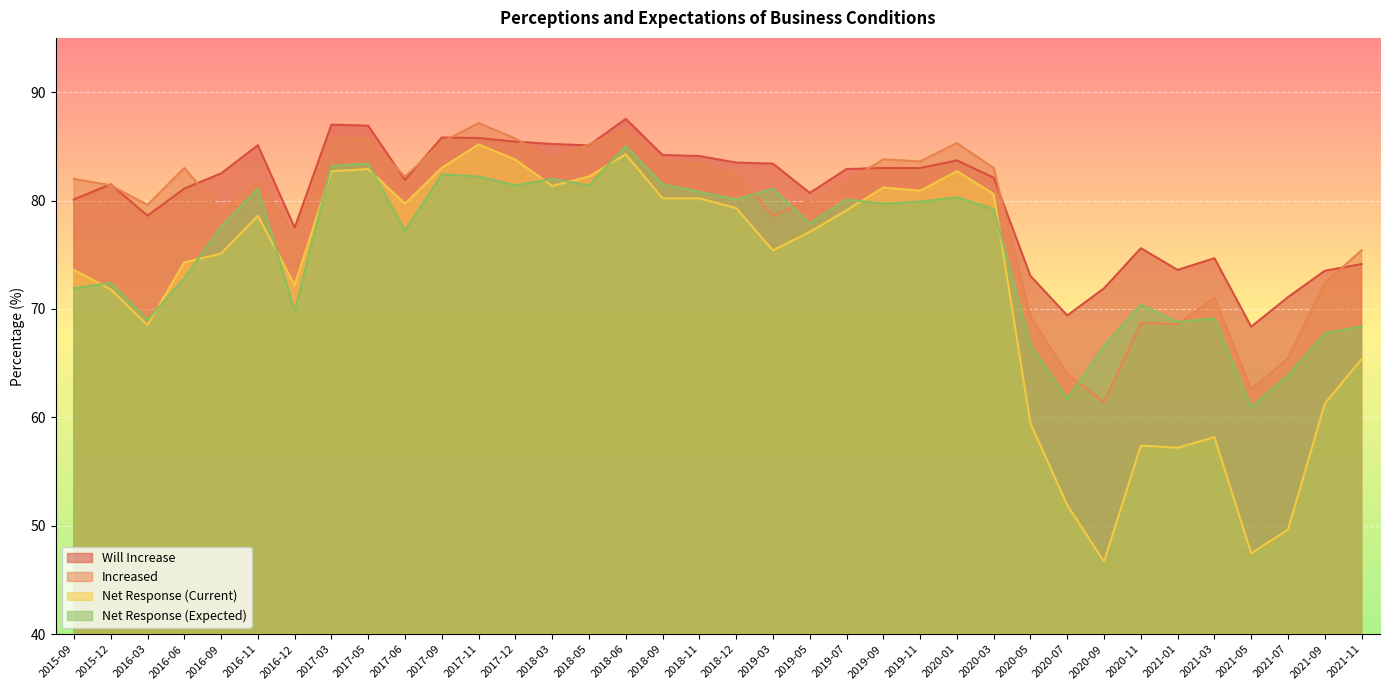

What is the difference between the Net Response (Current) values at 2017-05 and 2021-09?

21.6